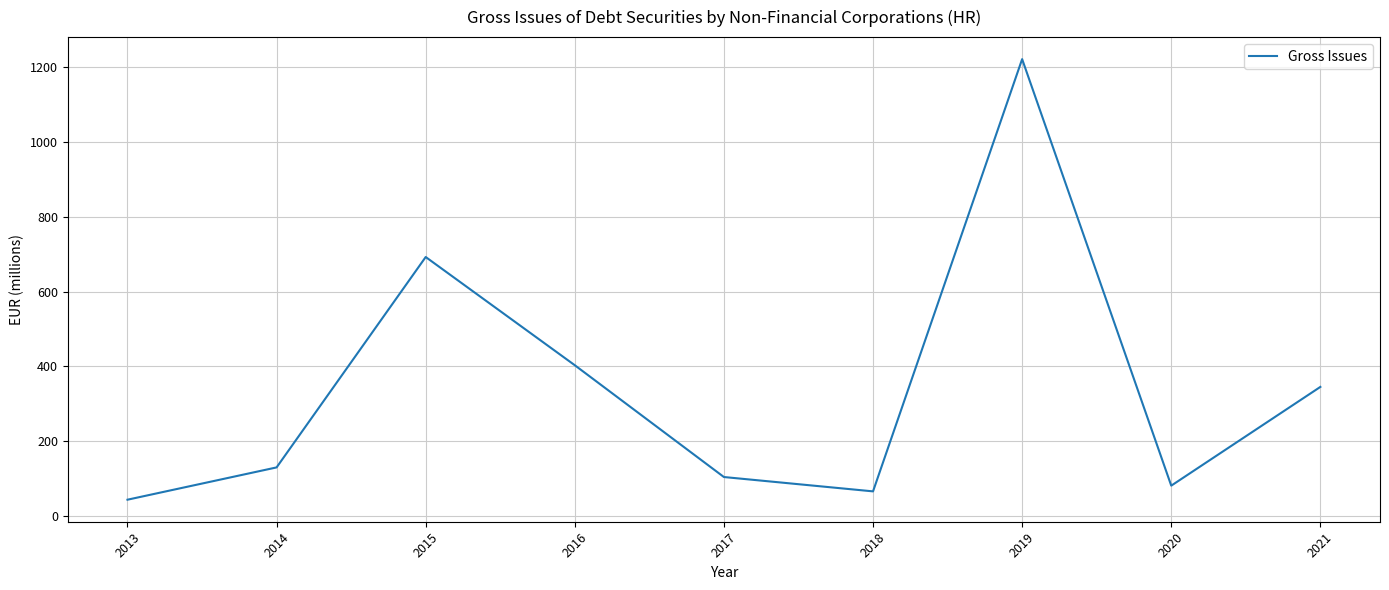

The chart shows a value of 128.5 at 2020. True or false?

False